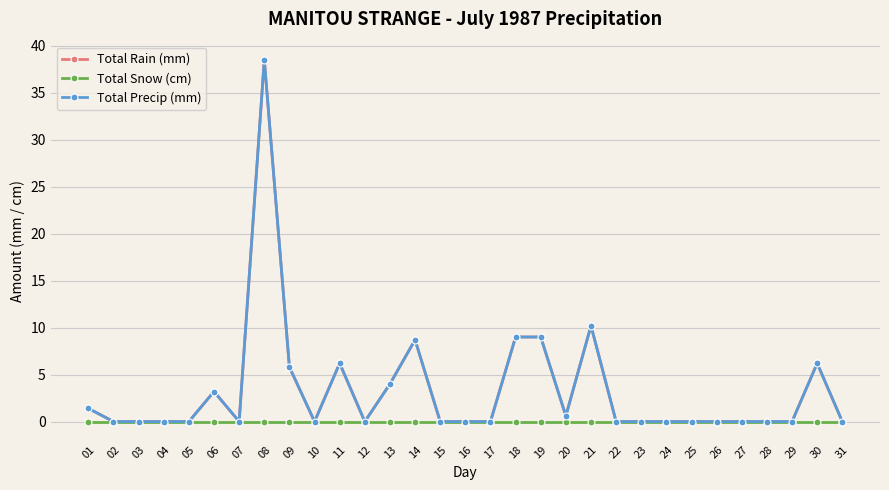

Which category has the lowest value across all series?

02